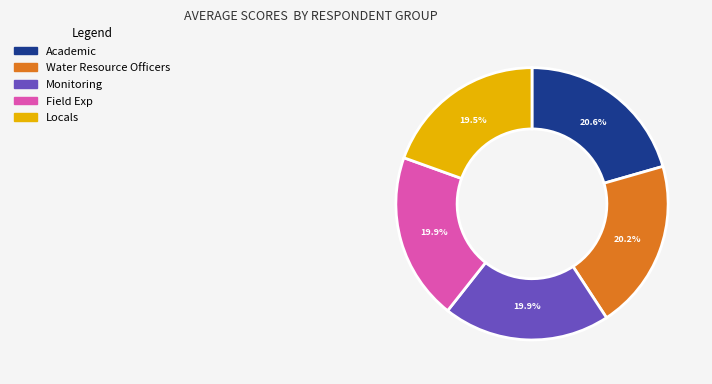

Does any single category account for the majority?

No